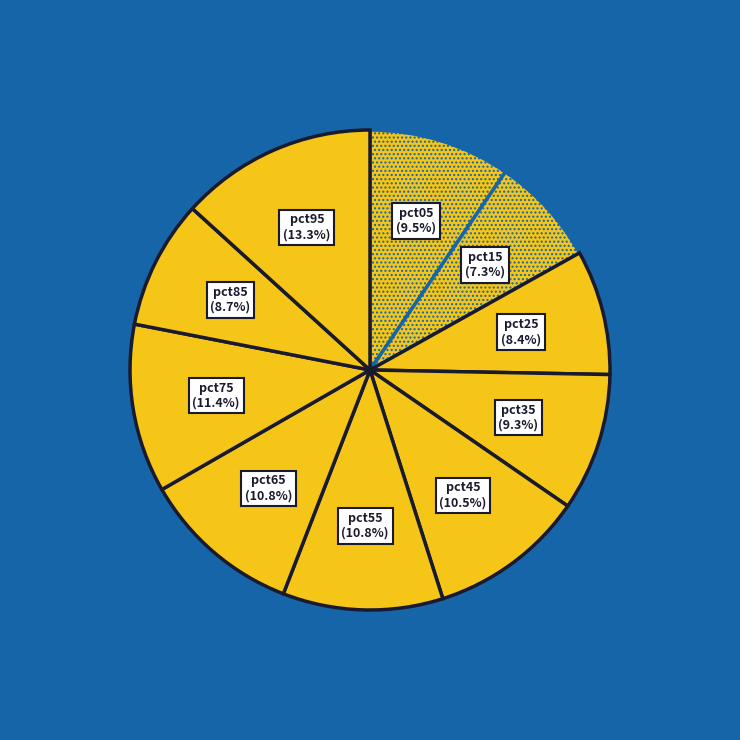

Which slice is the smallest?

pct15